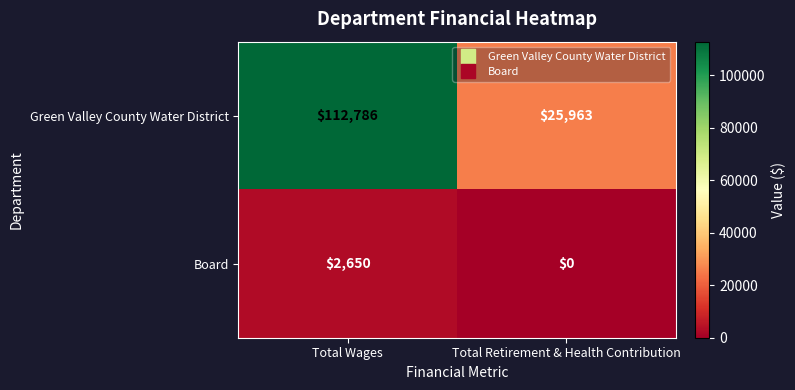

Rank the series at Total Retirement & Health Contribution from highest to lowest value.

Green Valley County Water District, Board